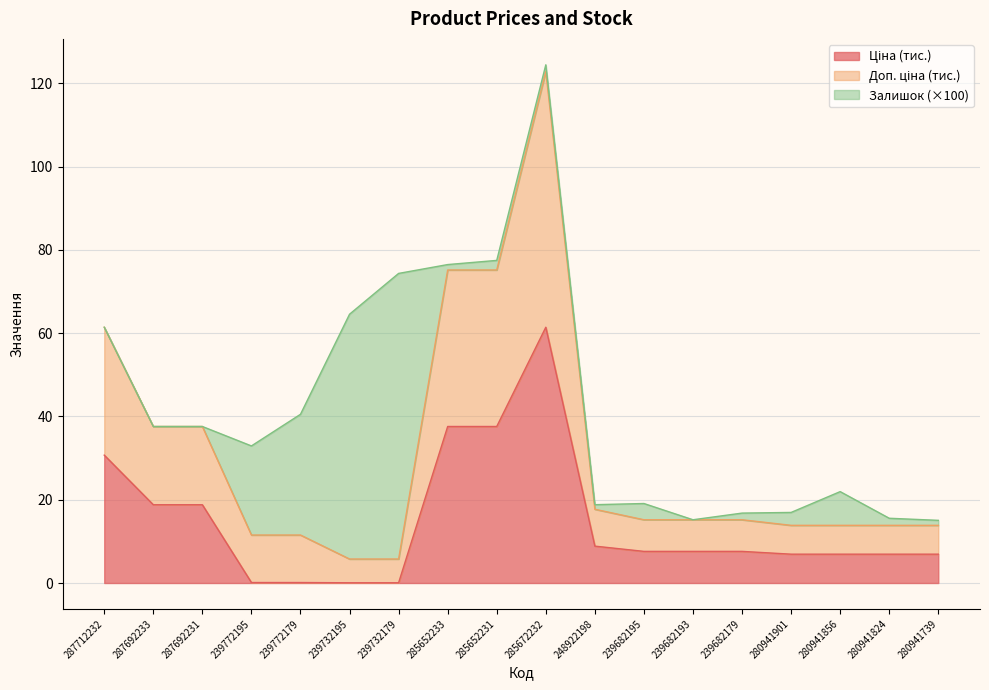

Which category has the highest value in the Ціна series?

285672232